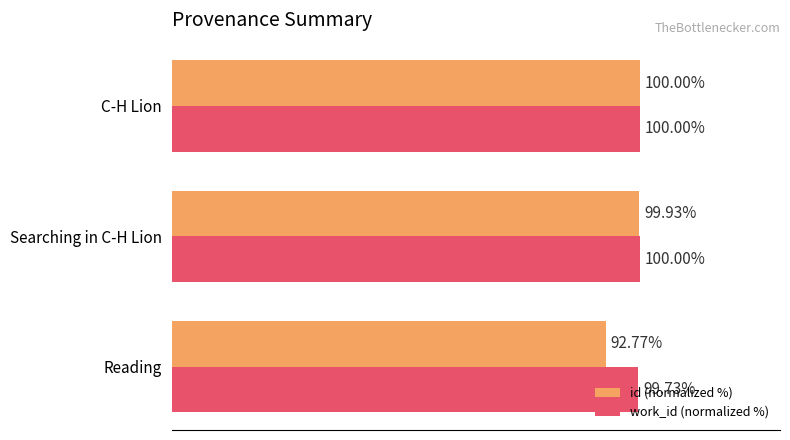

List the labels in order of id (normalized %) value, smallest first.

Reading, Searching in C-H Lion, C-H Lion